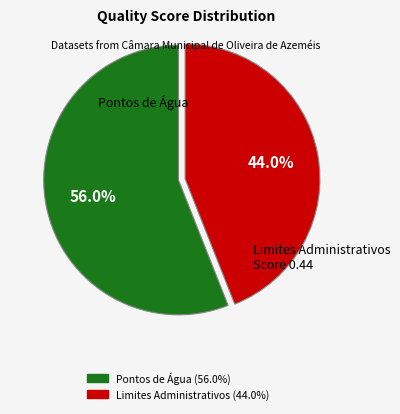

To the nearest percent, what is the average slice percentage?

50%